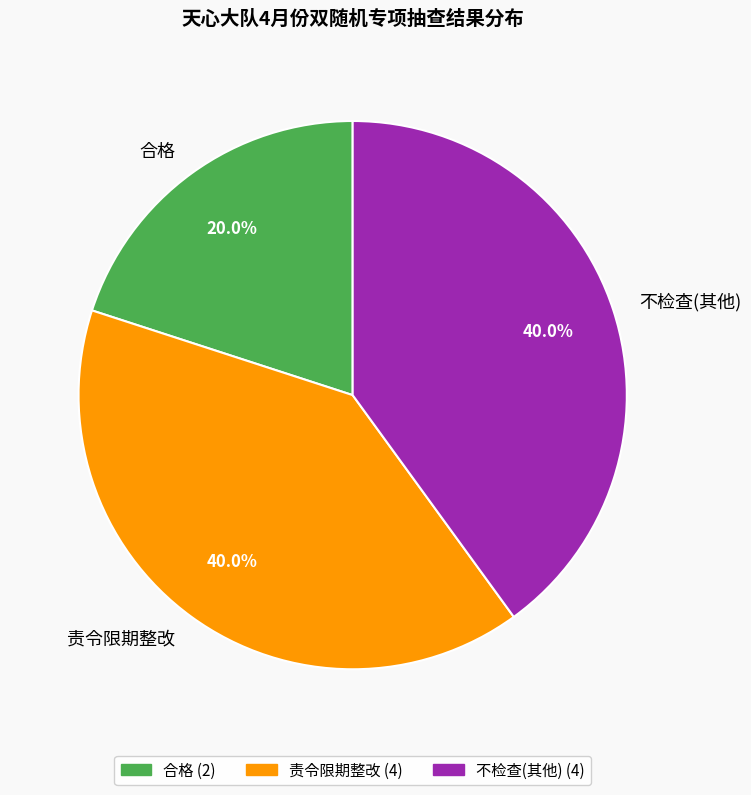

To the nearest percent, what percentage of the pie is 责令限期整改?

40%